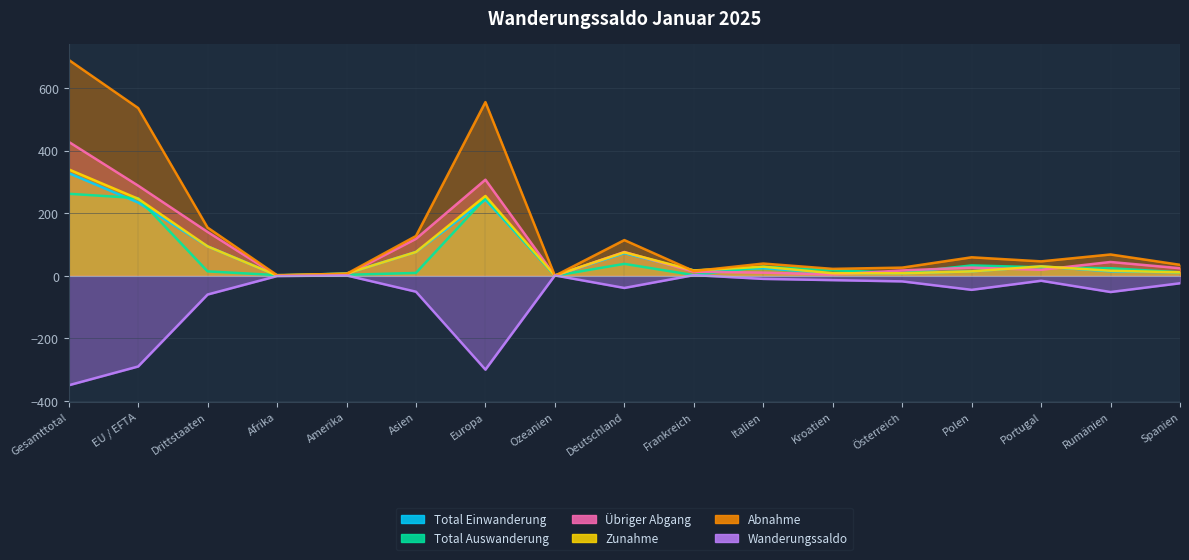

In Übriger Abgang, how many points are higher than both neighbors (excluding endpoints)?

4